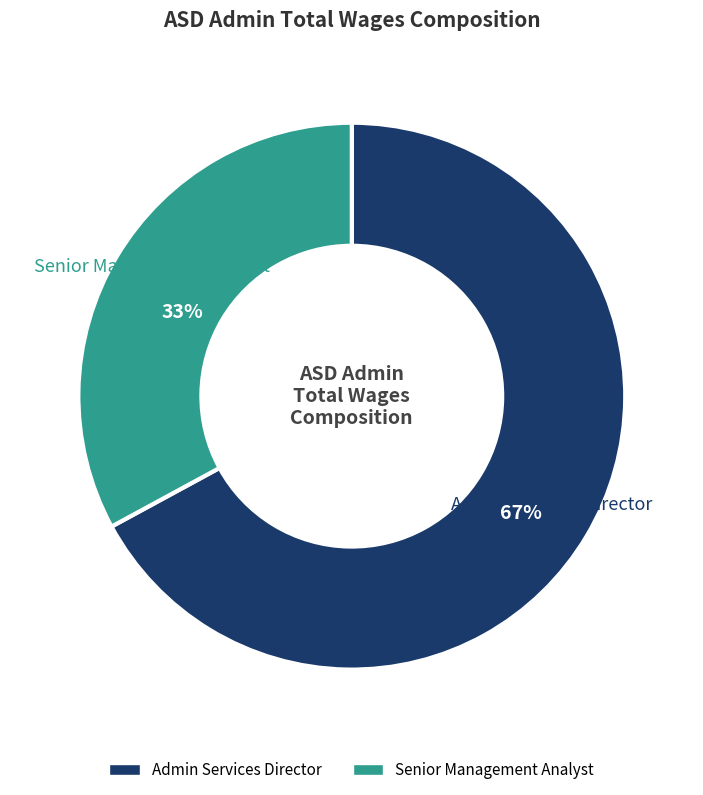

Rank the categories by value from highest to lowest.

Admin Services Director, Senior Management Analyst